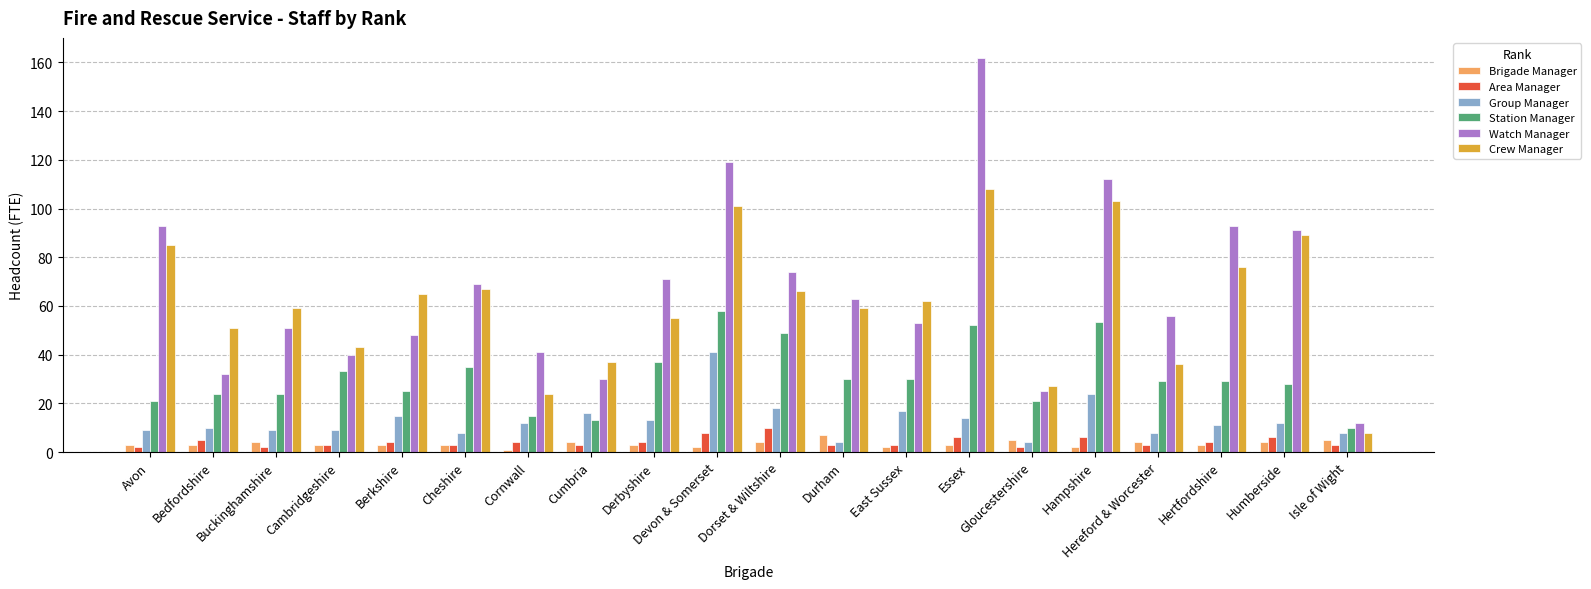

What is the sum of the Watch Manager values at Devon & Somerset and Durham?

182.0